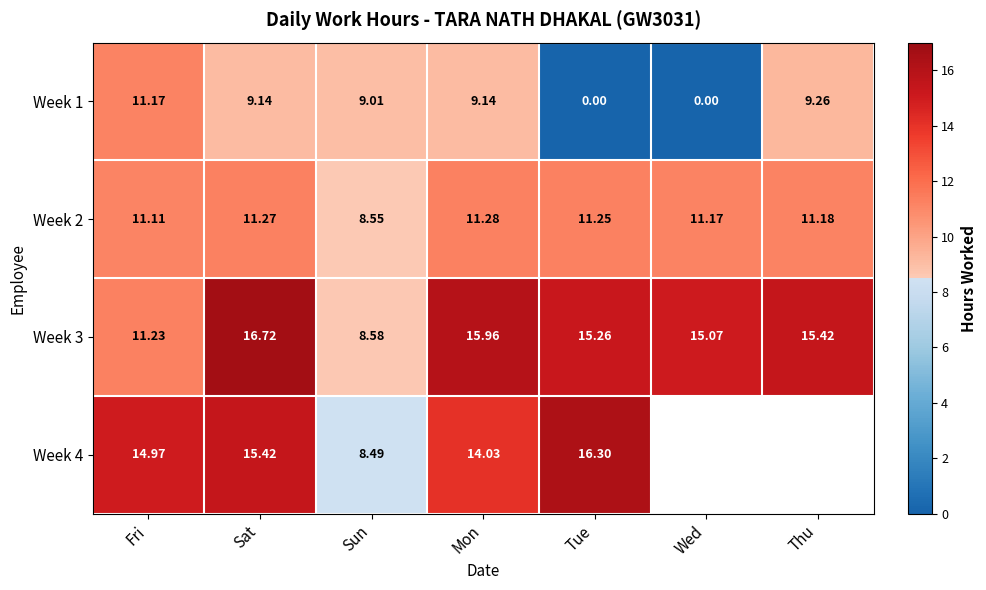

What is the approximate value of Week 3 at Tue?

15.3